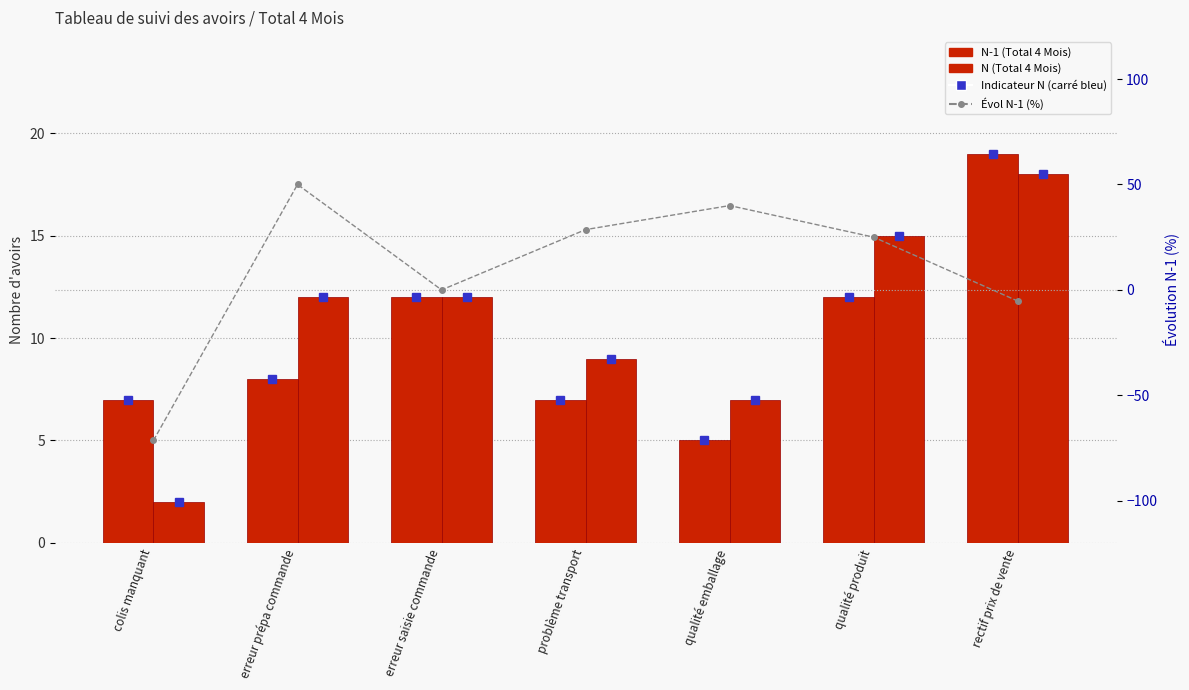

Where does the N-1 (Total 4 Mois) series first go above 8?

erreur saisie commande